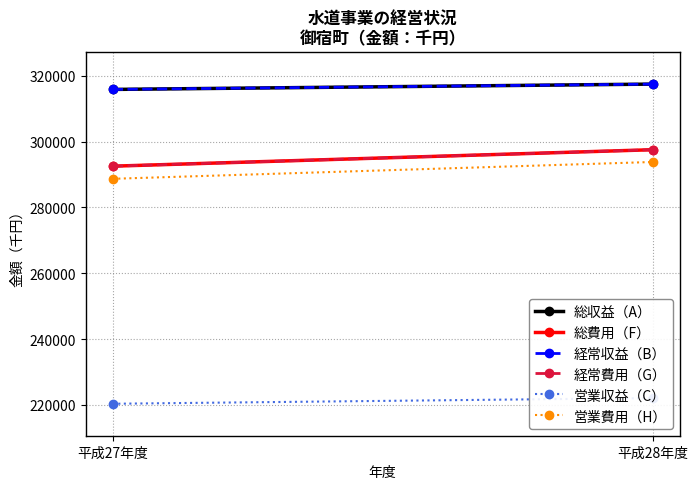

Is it true that 営業費用（H） equals 293834 at 平成28年度?

True